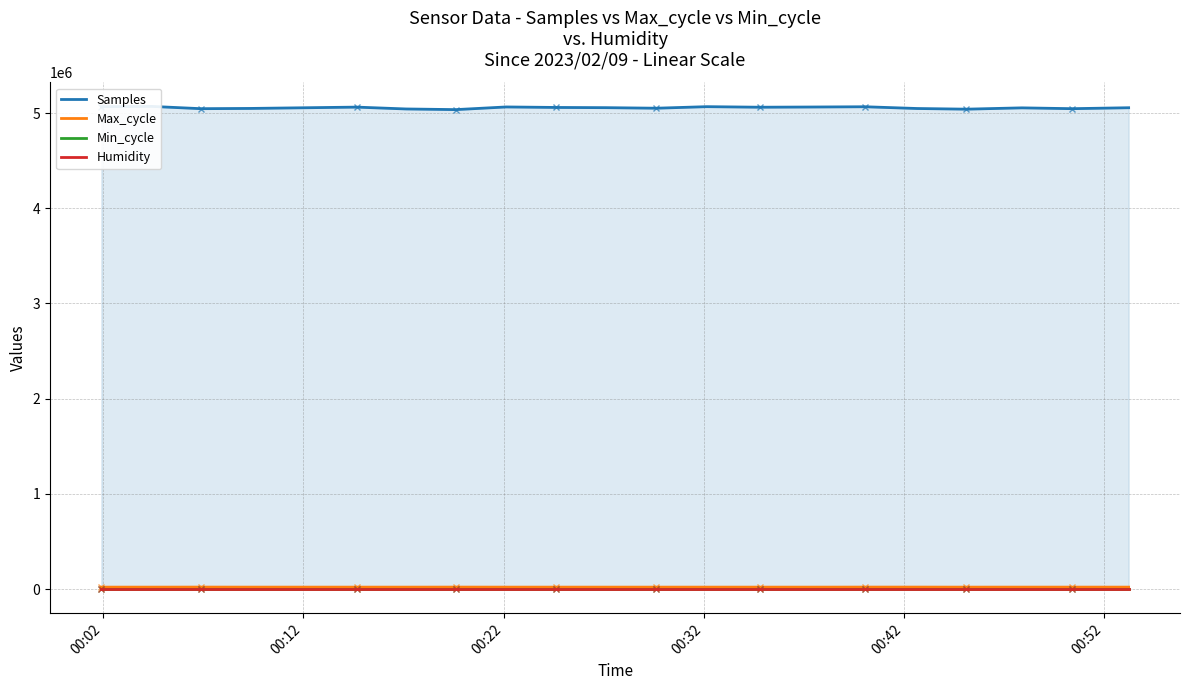

Which category has the highest value in the Samples series?

00:12